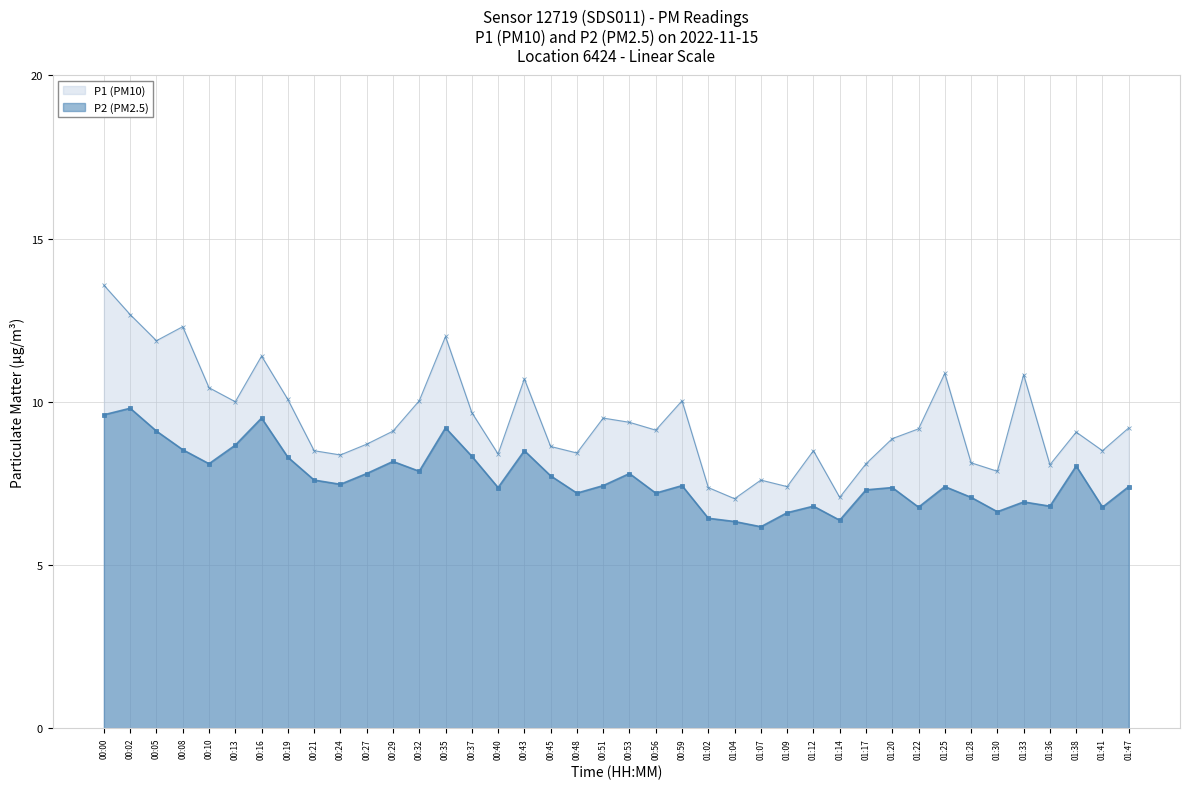

List the series in order of their peak value, highest first.

P1 (PM10), P2 (PM2.5)